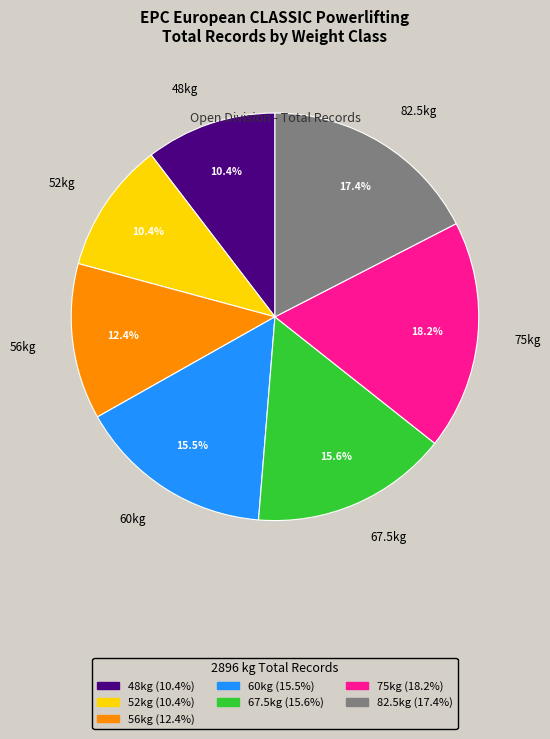

Which has a higher value, 67.5kg or 52kg?

67.5kg